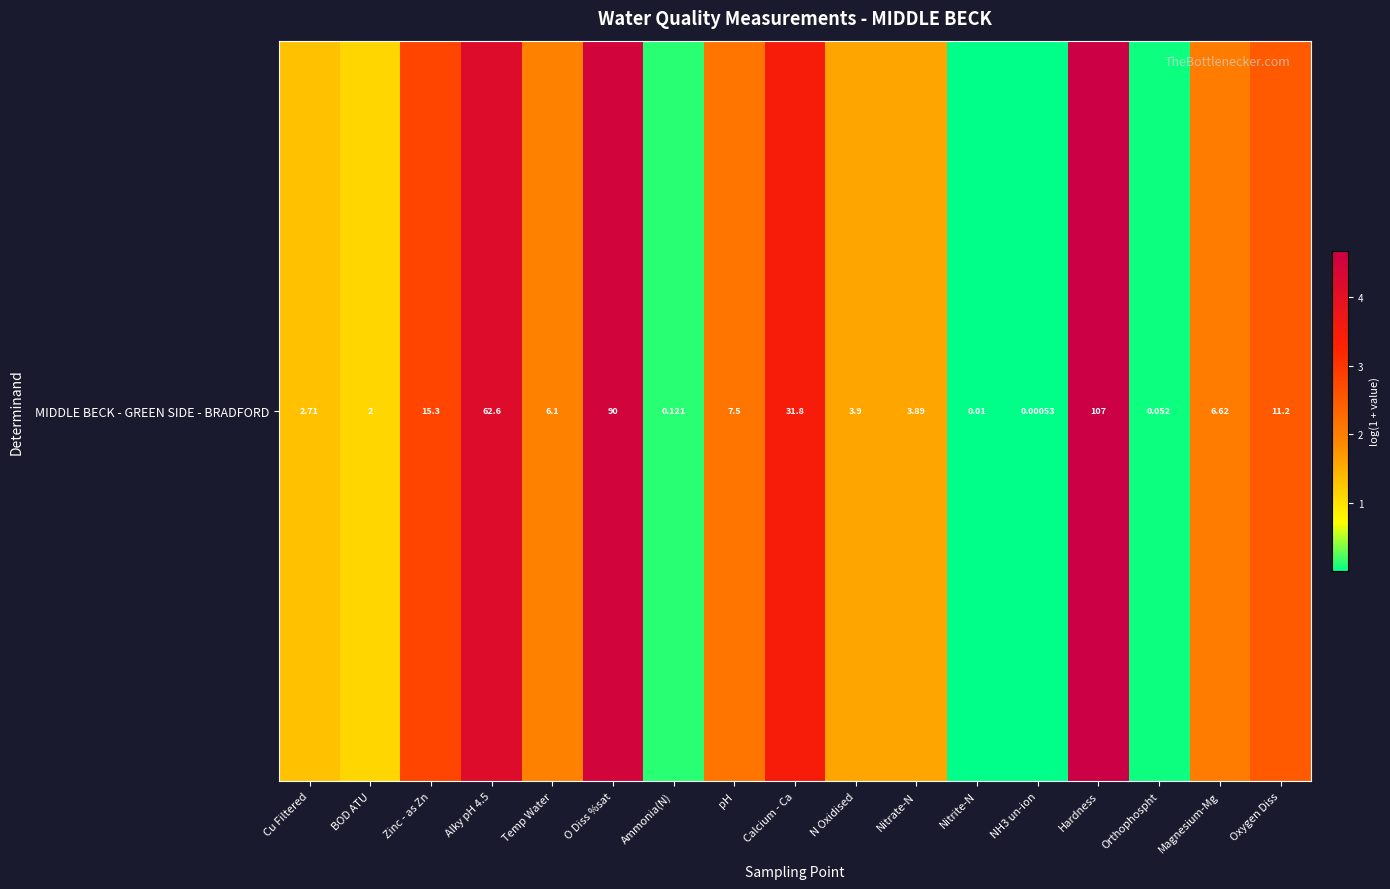

Rank the categories by value from lowest to highest.

NH3 un-ion, Nitrite-N, Orthophospht, Ammonia(N), BOD ATU, Cu Filtered, Nitrate-N, N Oxidised, Temp Water, Magnesium-Mg, pH, Oxygen Diss, Zinc - as Zn, Calcium - Ca, Alky pH 4.5, O Diss %sat, Hardness